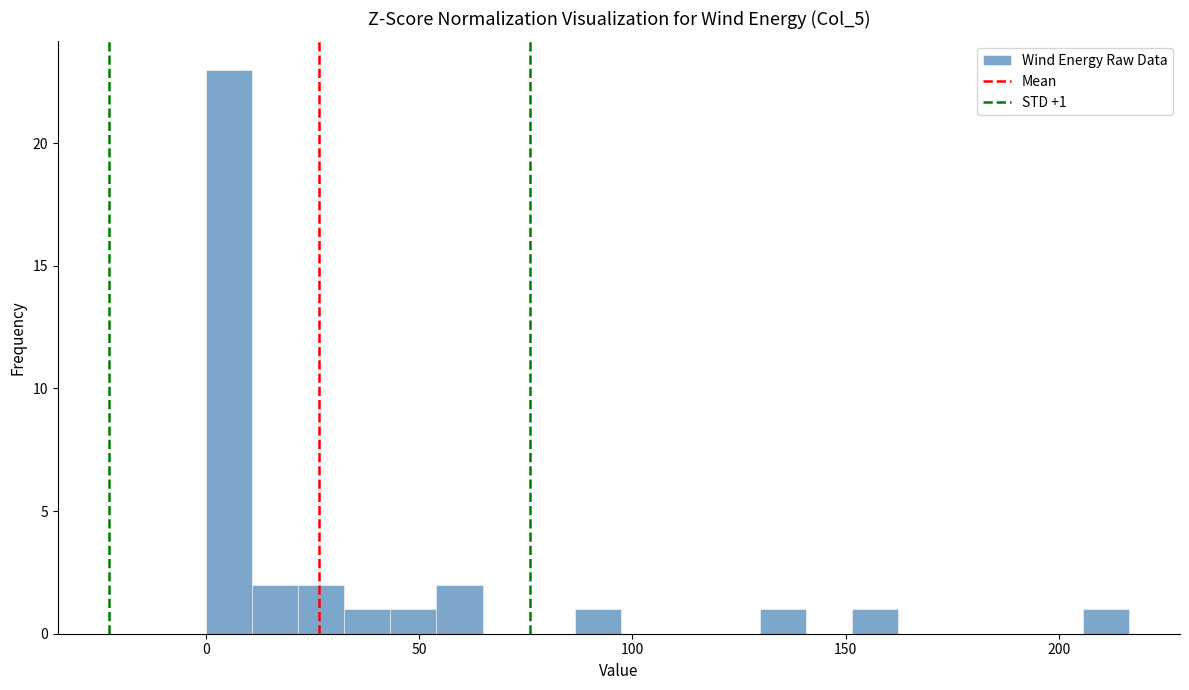

Around what value on the x-axis is the tallest bar? Give the approximate position of its centre, as read against the axis.

5